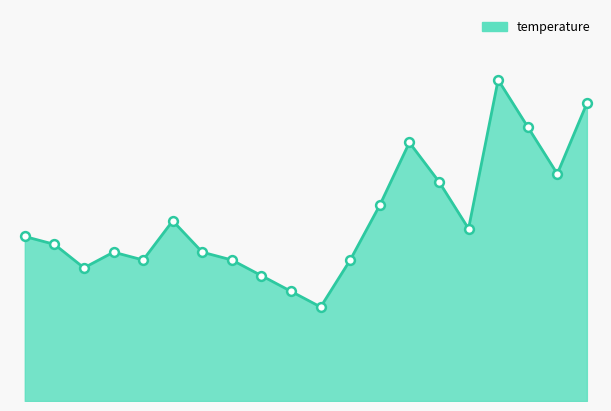

How many lines are shown in the chart?

1